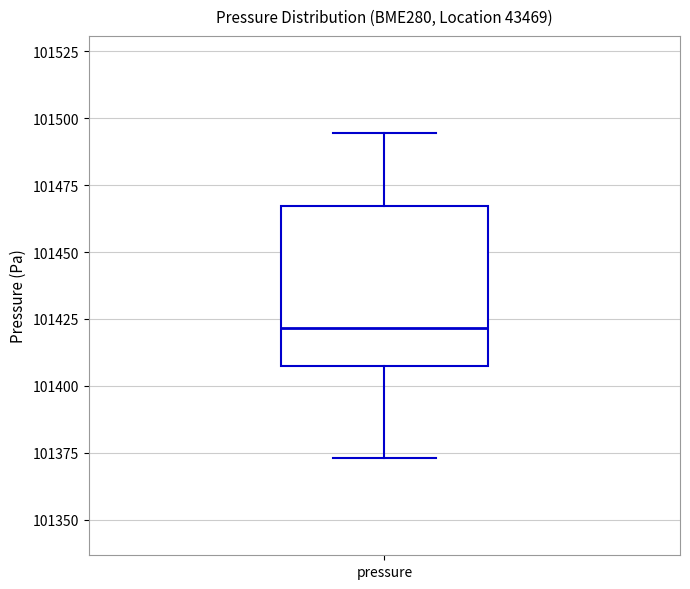

Where is the upper edge of the box for pressure on the y-axis? The values are not printed on the chart, so give them approximately, as read against the axis.

101465